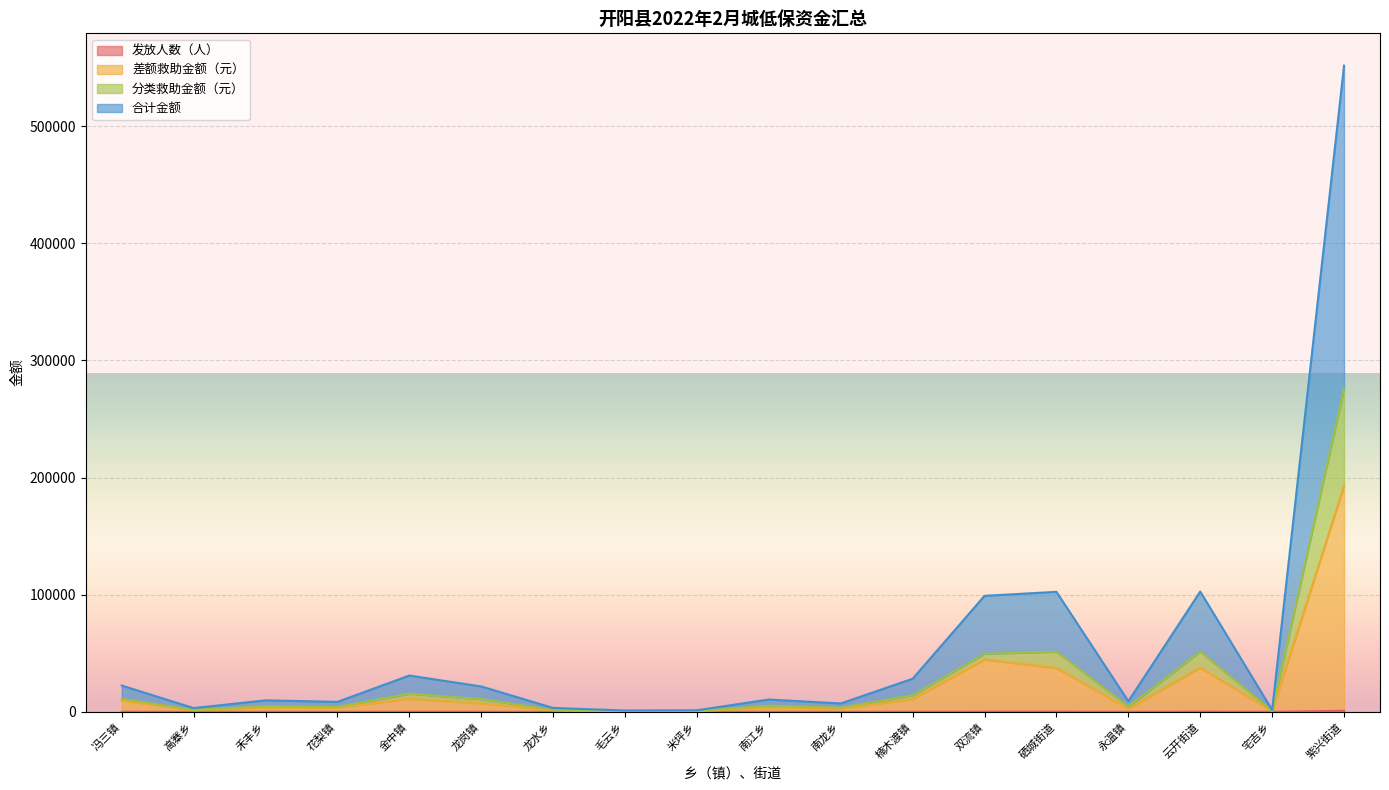

Rank the series by their maximum value, from highest to lowest.

合计金额, 分类救助金额（元）, 差额救助金额（元）, 发放人数（人）